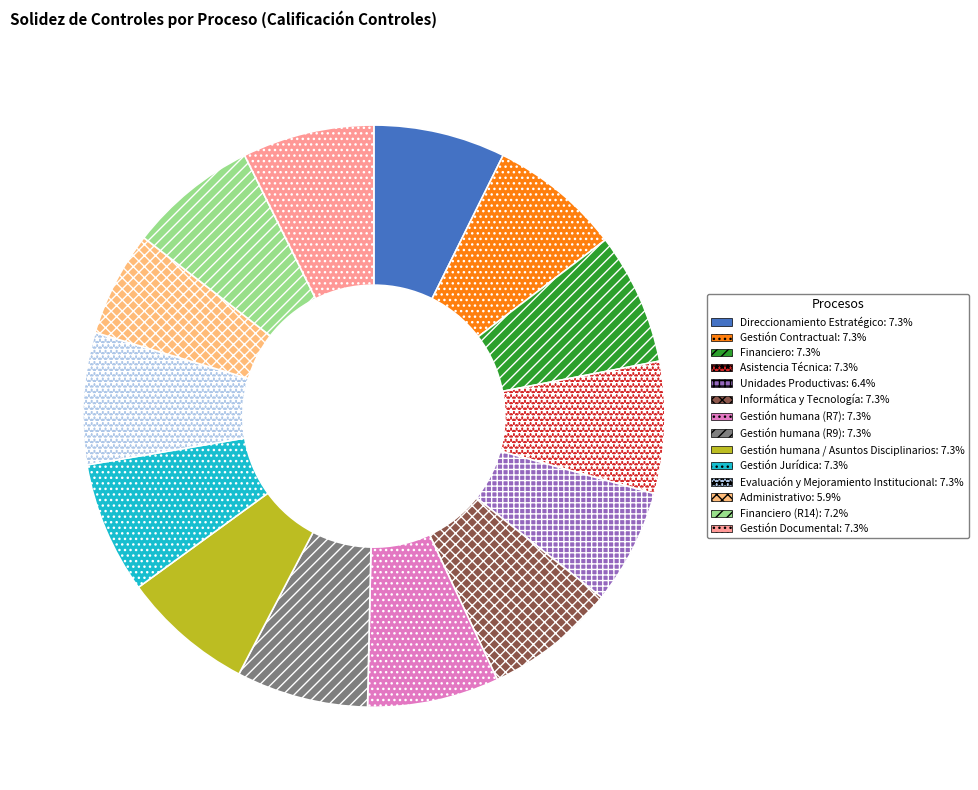

Count the number of slices in the pie.

14